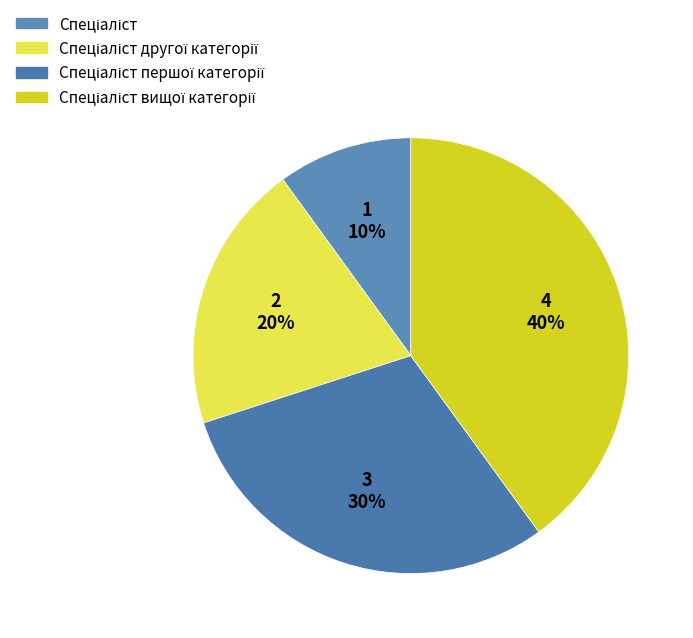

What is the smallest slice in the pie chart?

Спеціаліст